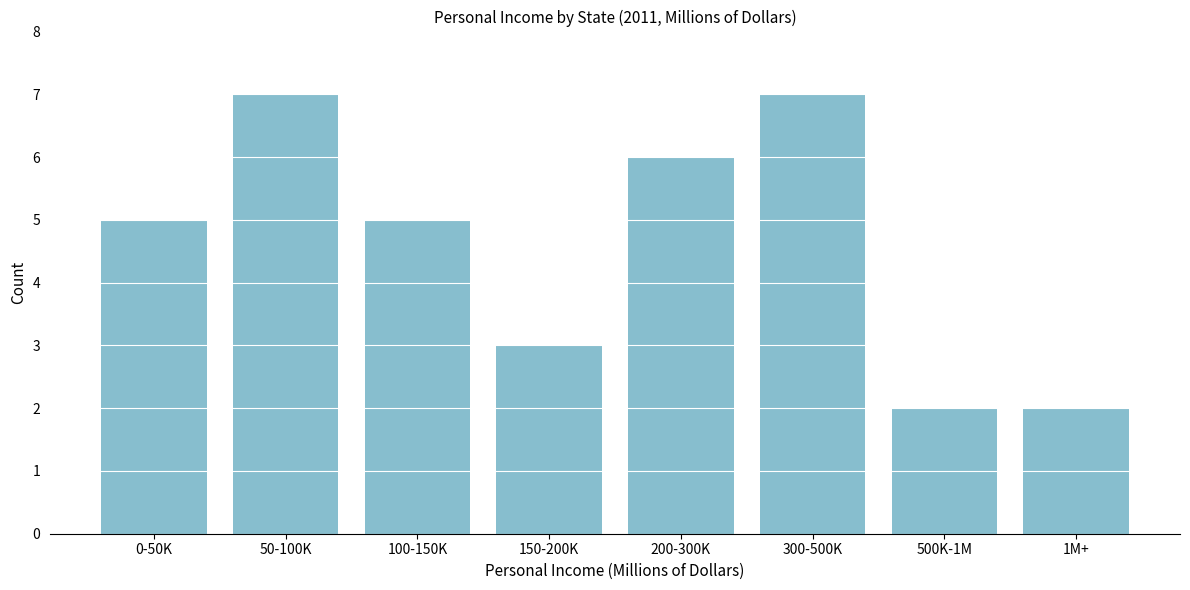

Reading left to right, what are all the values shown in this chart?

5	7	5	3	6	7	2	2